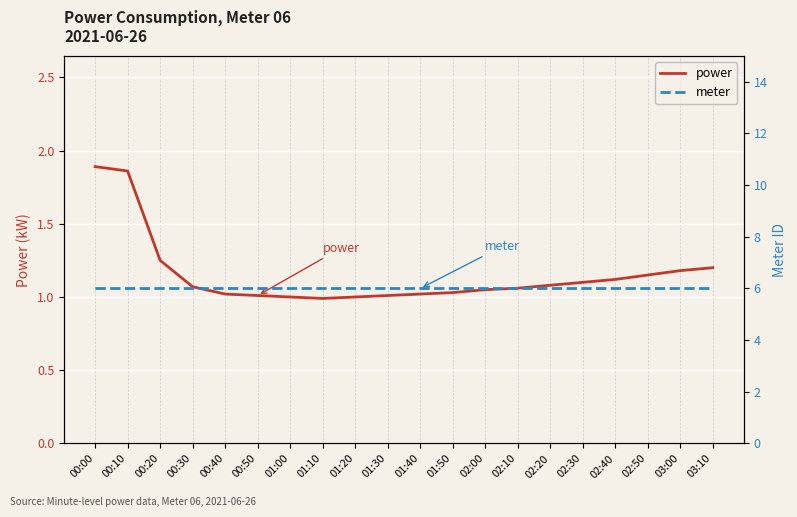

True or false: meter has more than 2 points higher than both neighbors.

False